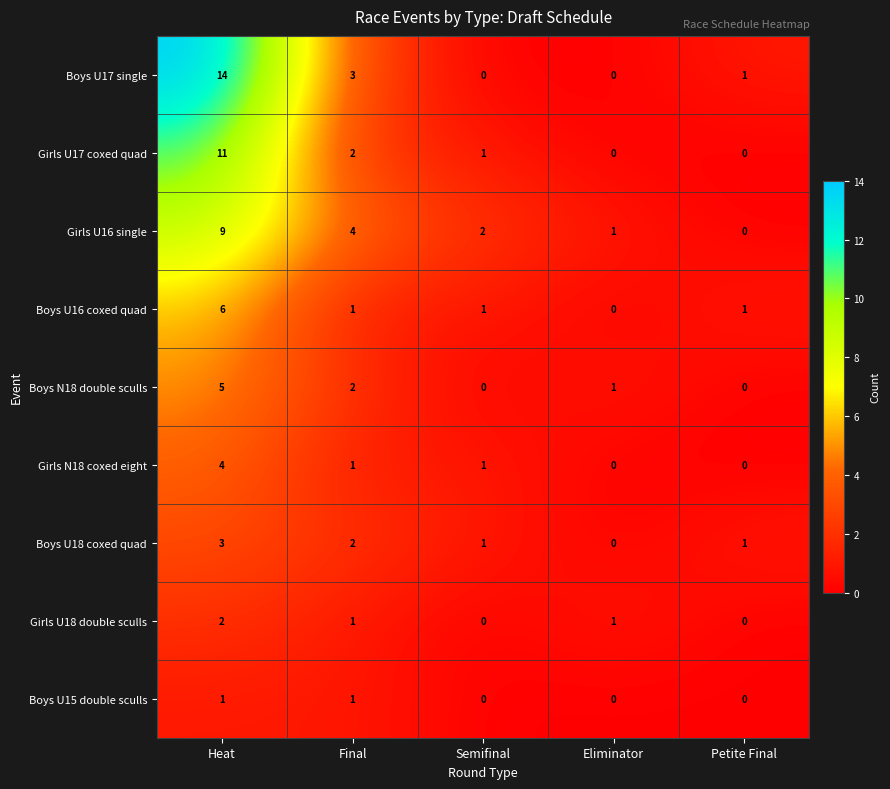

Where does the Girls U16 single series first go above 2?

Heat